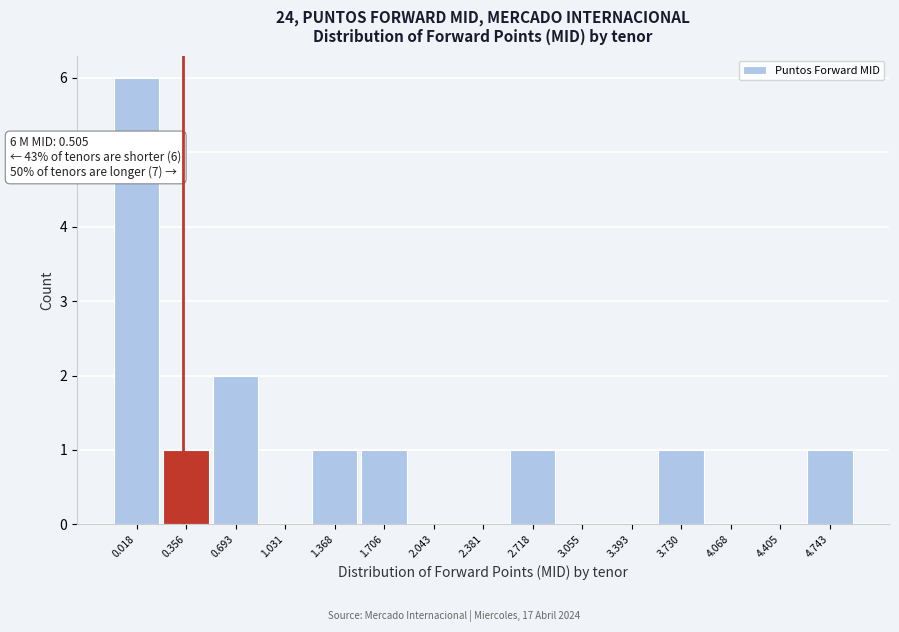

Reading left to right, extract all data points from this chart.

0.018=6	0.356=1	0.693=2	1.031=0	1.368=1	1.706=1	2.043=0	2.381=0	2.718=1	3.055=0	3.393=0	3.730=1	4.068=0	4.405=0	4.743=1